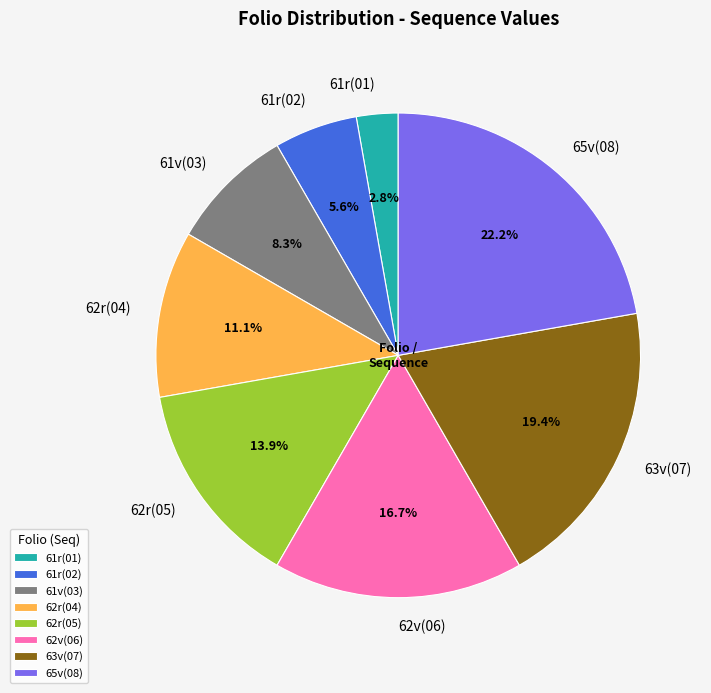

Rank the categories by value from lowest to highest.

61r(01), 61r(02), 61v(03), 62r(04), 62r(05), 62v(06), 63v(07), 65v(08)